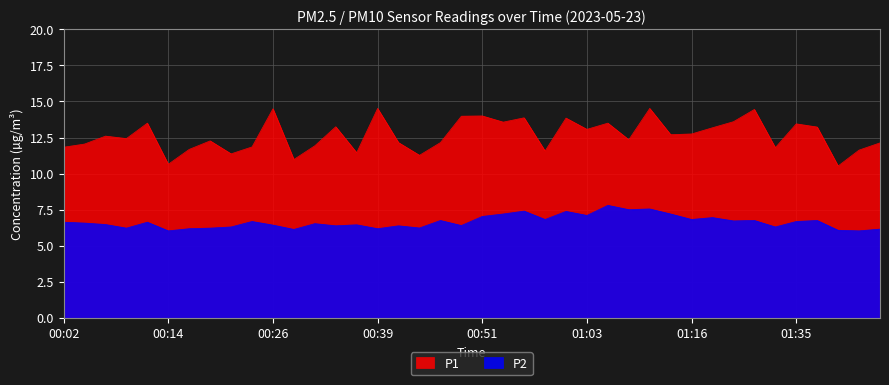

What is the spread (max minus min) of values at 01:10?

7.0